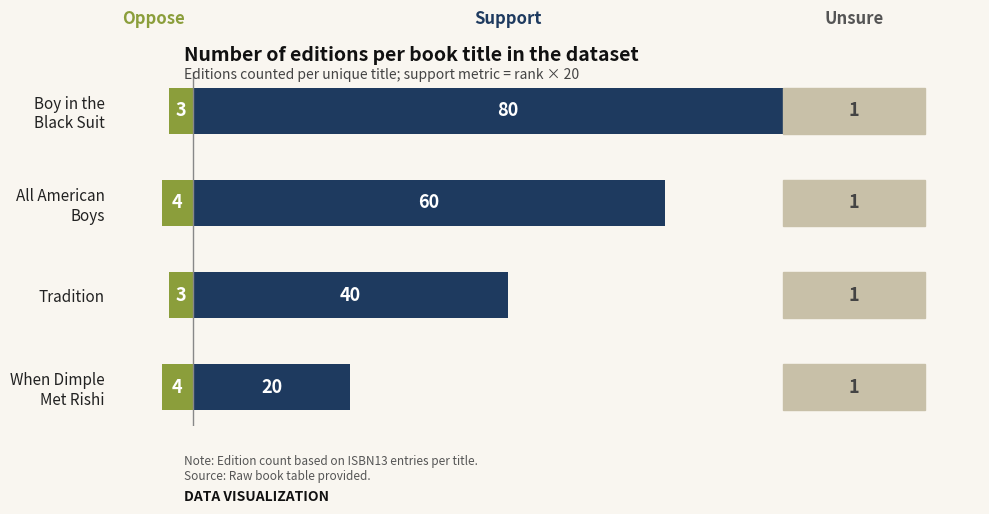

The value of Oppose at All American Boys is -4. True or false?

True